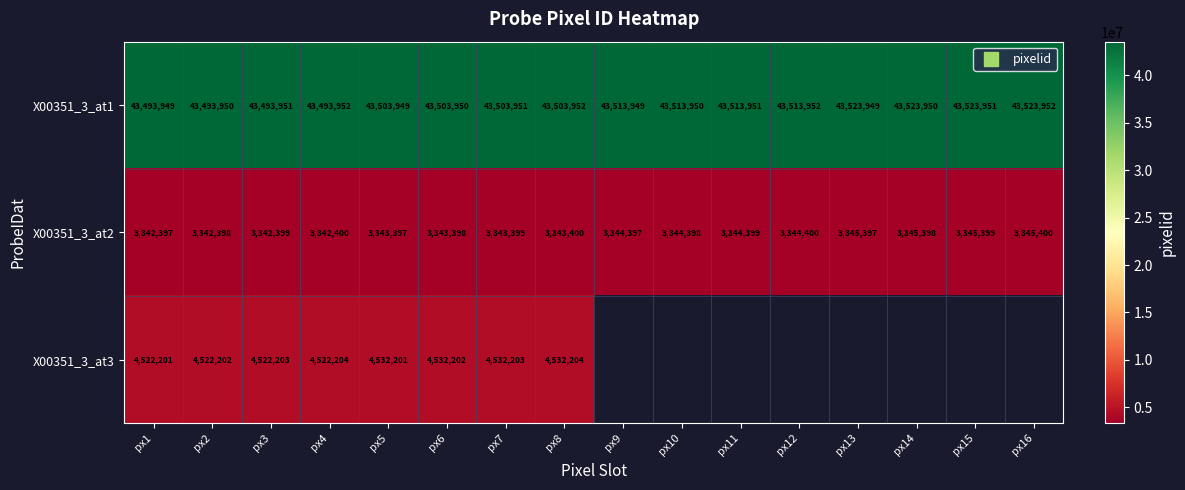

Which category has the lowest value in the X00351_3_at3 series?

px1